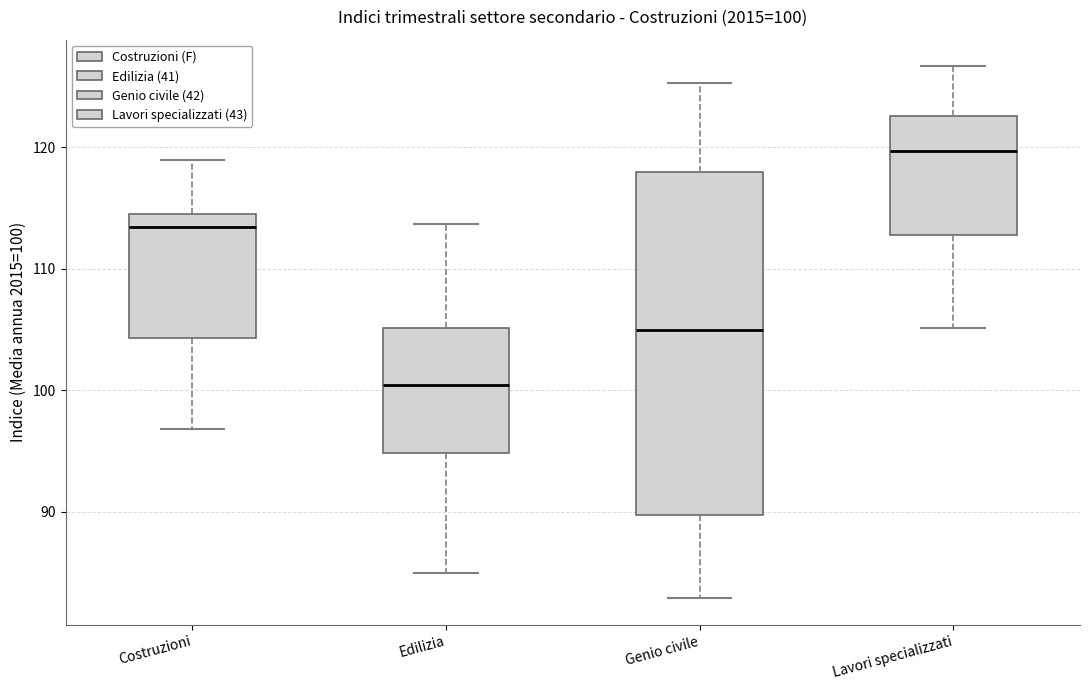

Comparing the boxes themselves (not the whiskers), which one is the tallest?

Genio civile